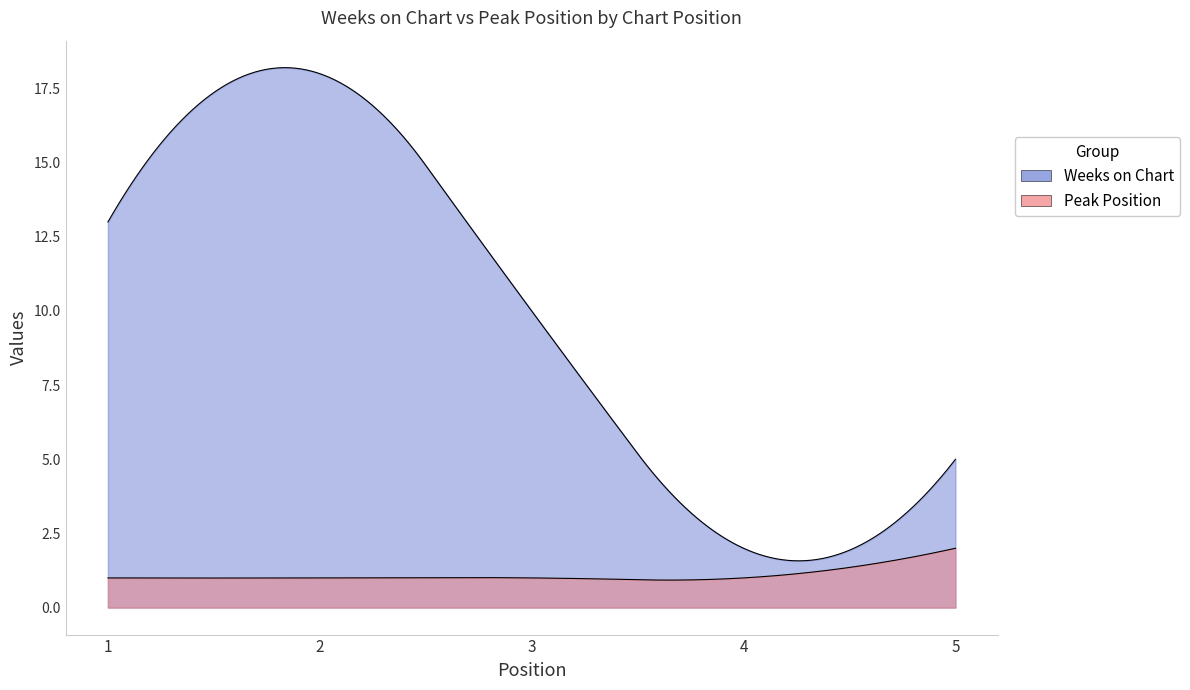

Reading left to right, what are all the values shown in this chart?

Weeks on Chart: 1=13	2=18	3=10	4=2	5=5
Peak Position: 1=1	2=1	3=1	4=1	5=2